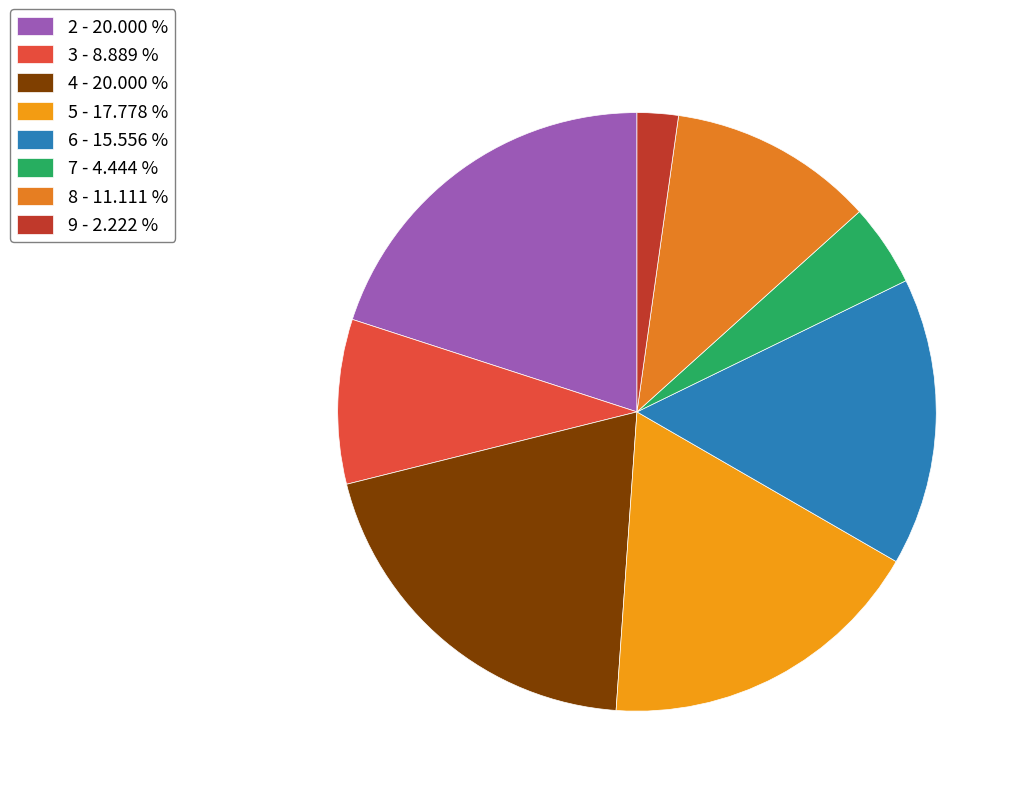

True or false: 8 accounts for 11% of the total.

True